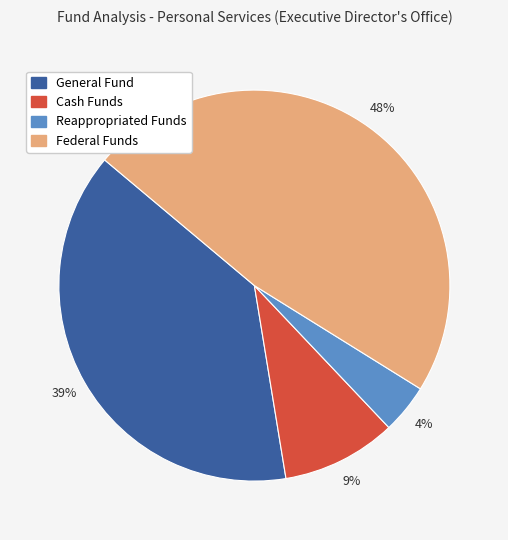

Which category has the smallest portion of the pie?

Reappropriated Funds